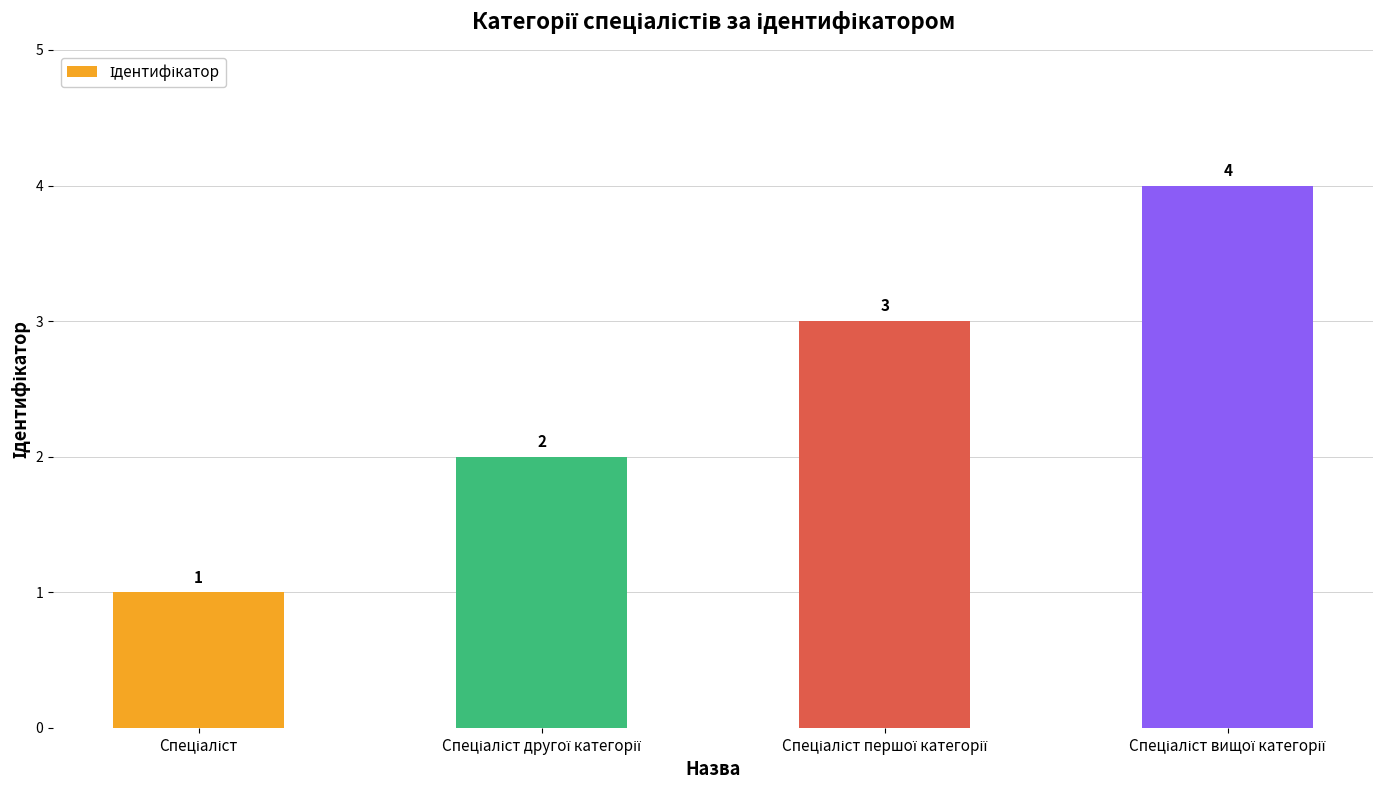

What is the value of the 3rd bar from the left?

3